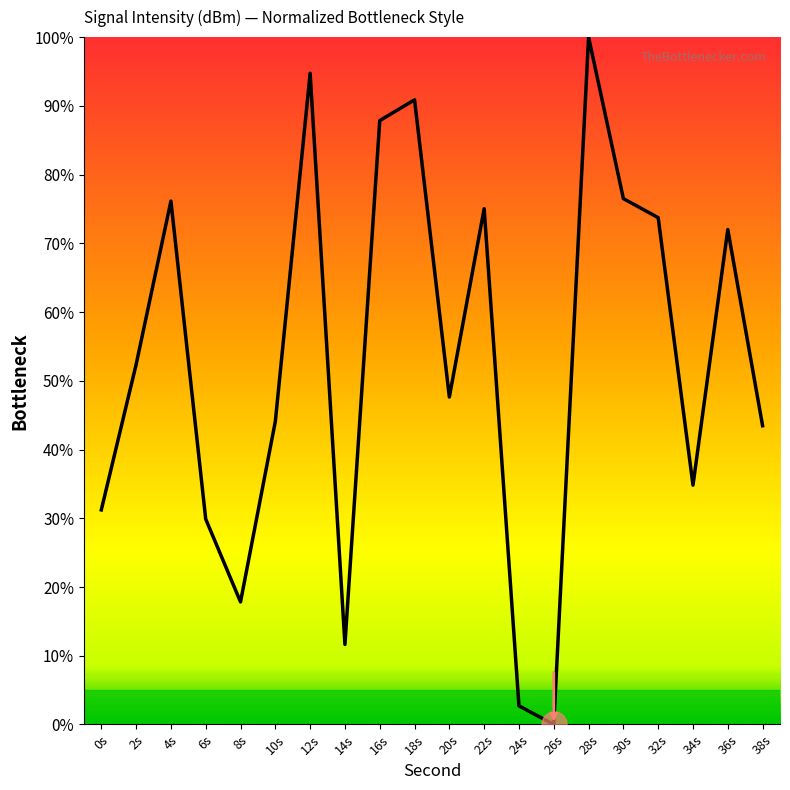

What is the ratio of the value at 16s to the value at 20s?

1.8